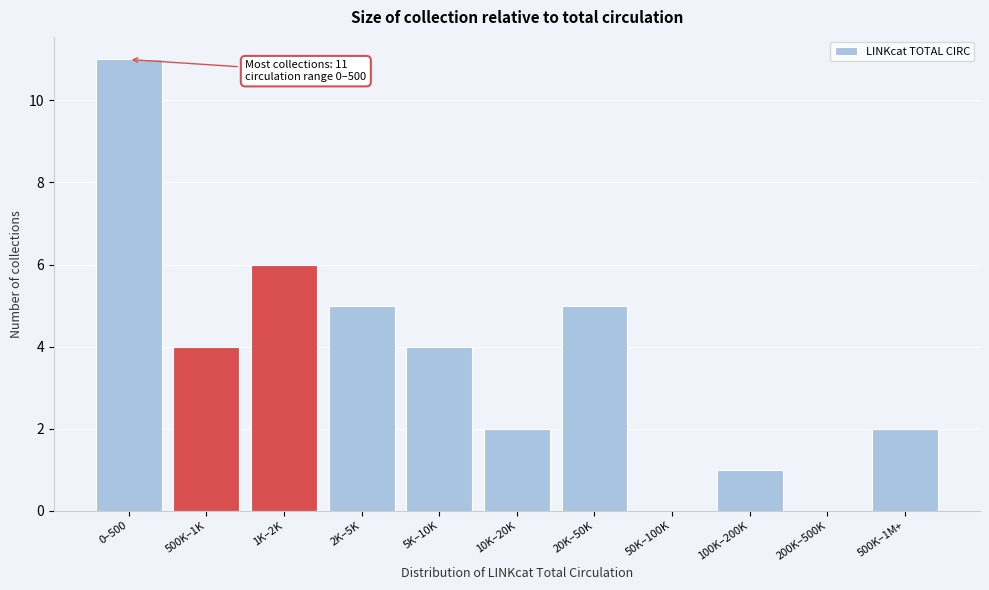

Reading right to left, extract all data points from this chart.

500K–1M+=2	200K–500K=0	100K–200K=1	50K–100K=0	20K–50K=5	10K–20K=2	5K–10K=4	2K–5K=5	1K–2K=6	500K–1K=4	0–500=11